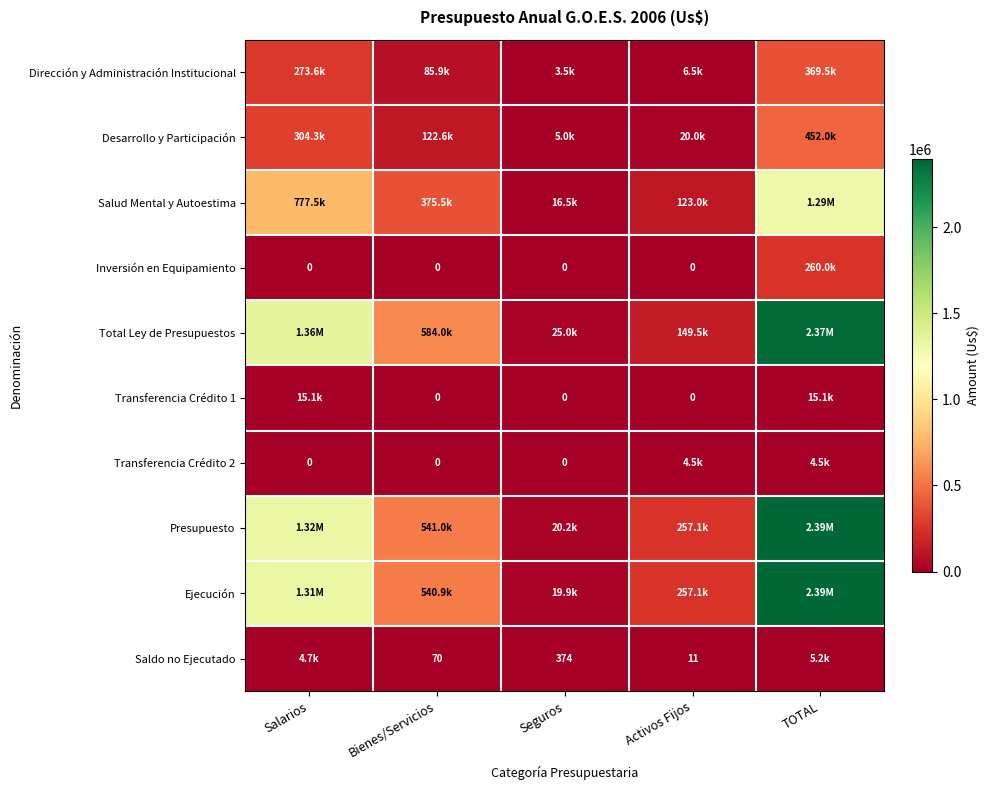

Which category has the highest value in the Inversión en Equipamiento series?

TOTAL